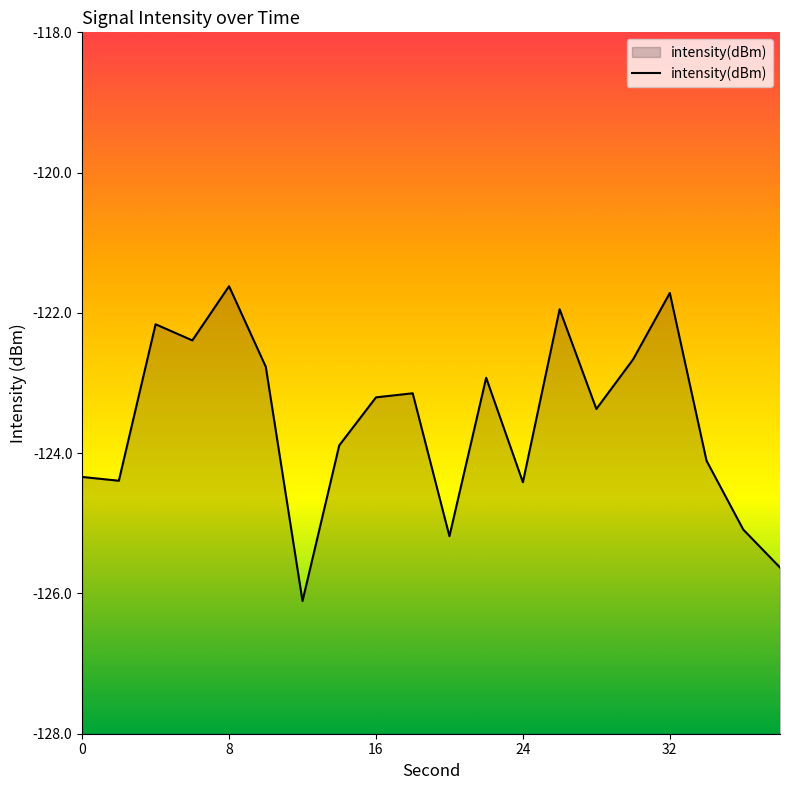

What is the difference between the maximum and minimum values?

4.5